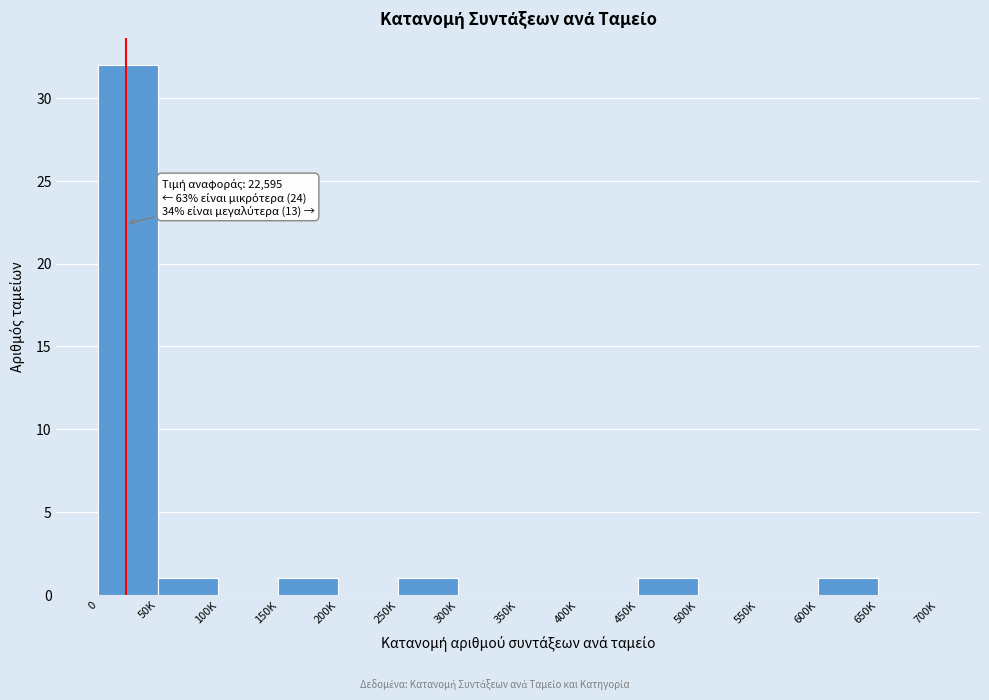

Reading left to right, list all the values displayed in this chart.

0=32	50K=1	100K=0	150K=1	200K=0	250K=1	300K=0	350K=0	400K=0	450K=1	500K=0	550K=0	600K=1	650K=0